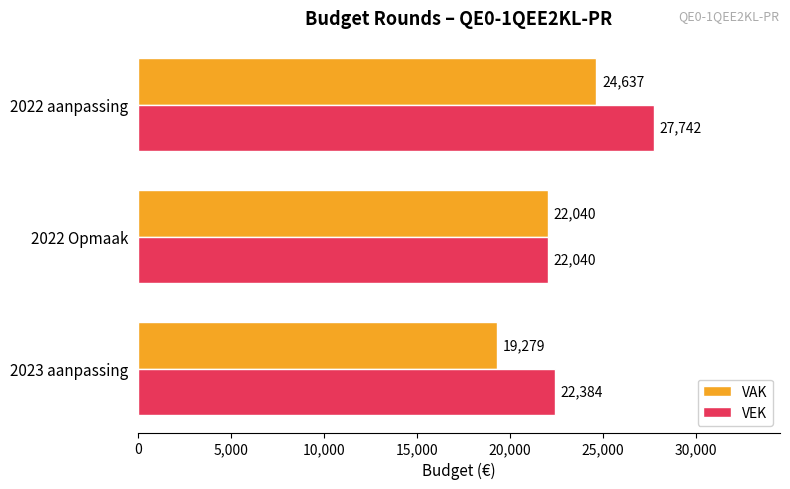

How many VAK values are between 19279 and 24637?

3